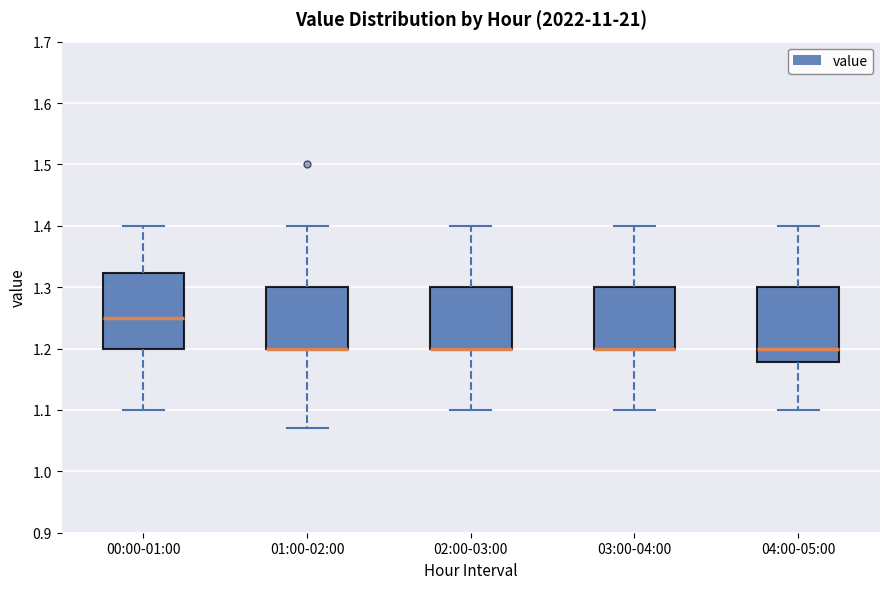

Reading left to right, read every box against the y-axis: the position of its median line, the range the box covers, and the ends of its whiskers. The values are not printed on the chart, so give them approximately, as read against the axis.

00:00-01:00: median 1.25, box 1.20 to 1.32, whiskers 1.10 to 1.40
01:00-02:00: median 1.20 (drawn on the box's lower edge), box 1.20 to 1.30, whiskers 1.07 to 1.40
02:00-03:00: median 1.20 (drawn on the box's lower edge), box 1.20 to 1.30, whiskers 1.10 to 1.40
03:00-04:00: median 1.20 (drawn on the box's lower edge), box 1.20 to 1.30, whiskers 1.10 to 1.40
04:00-05:00: median 1.20, box 1.18 to 1.30, whiskers 1.10 to 1.40